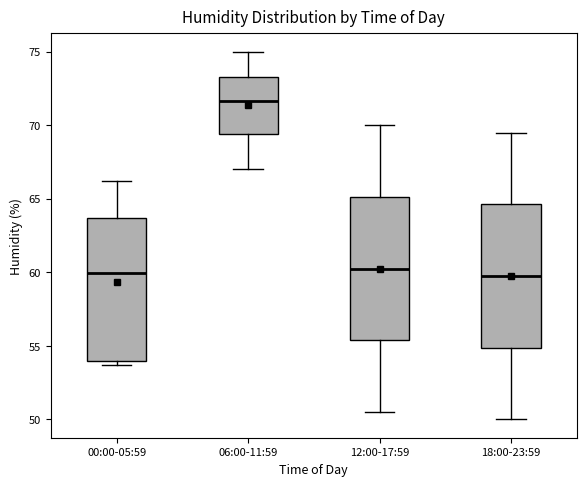

Reading left to right, transcribe this box plot: for each box, give where its median line is, the range the box spans, and where its two whiskers end, as read against the y-axis. The values are not printed on the chart, so give them approximately, as read against the axis.

00:00-05:59: median 60.0, box 54.0 to 63.5, whiskers 53.5 to 66.0
06:00-11:59: median 71.5, box 69.5 to 73.5, whiskers 67.0 to 75.0
12:00-17:59: median 60.5, box 55.5 to 65.0, whiskers 50.5 to 70.0
18:00-23:59: median 60.0, box 55.0 to 64.5, whiskers 50.0 to 69.5